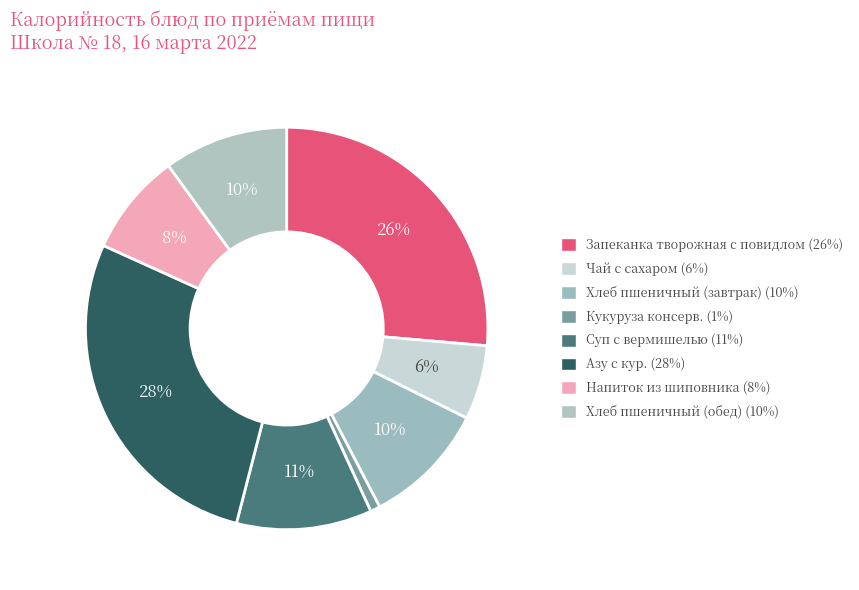

Does any single category account for the majority?

No